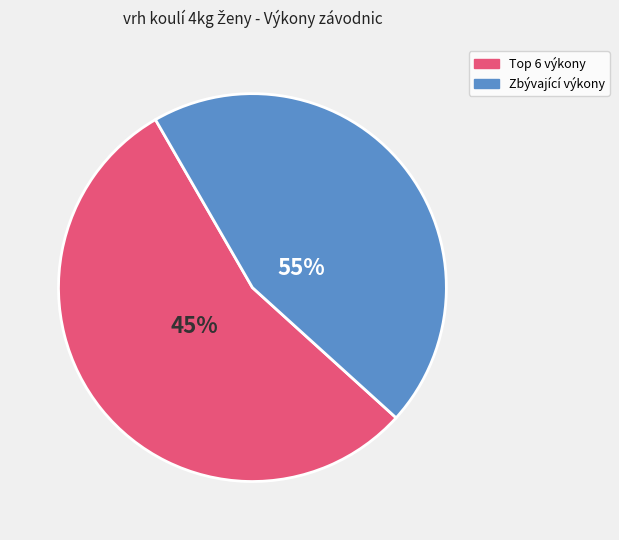

Is it true that Radová Pavlína is 14% of the pie?

False